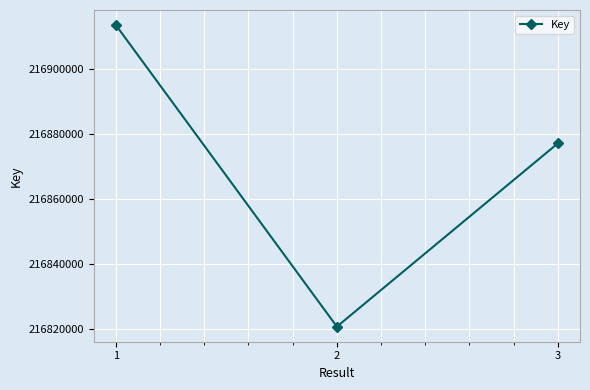

Is it true that the value at 1 is 216913379?

True